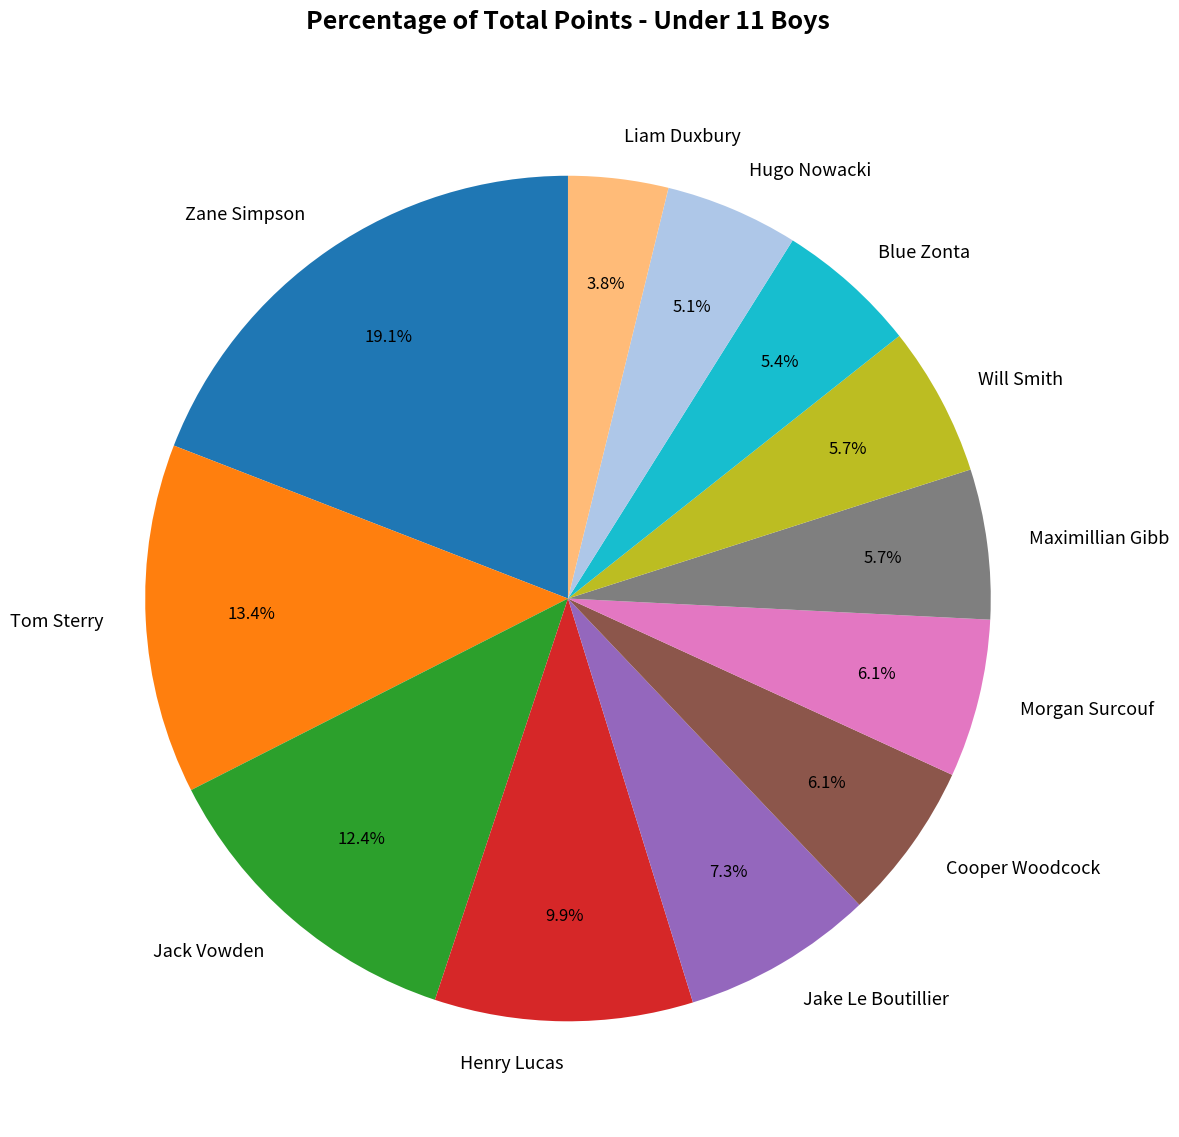

Which category has the smallest portion of the pie?

Liam Duxbury